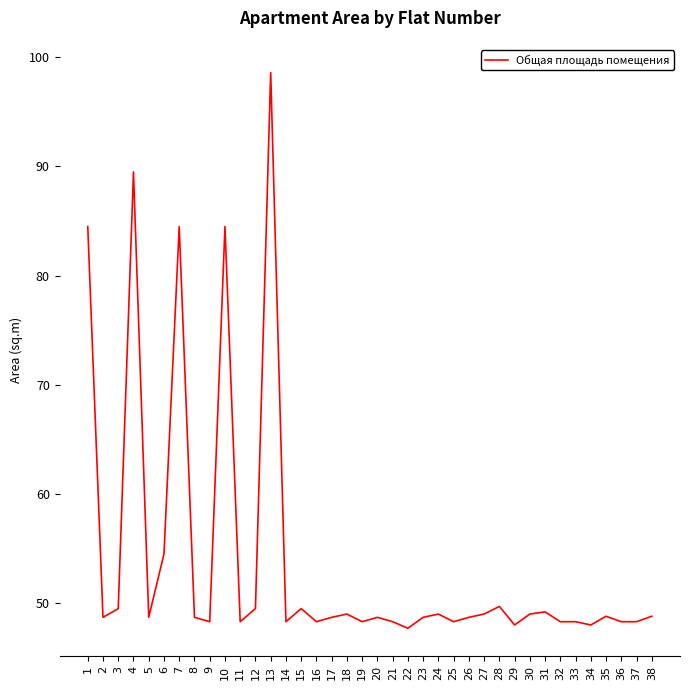

What is the ratio of the value at 2 to the value at 37?

1.0